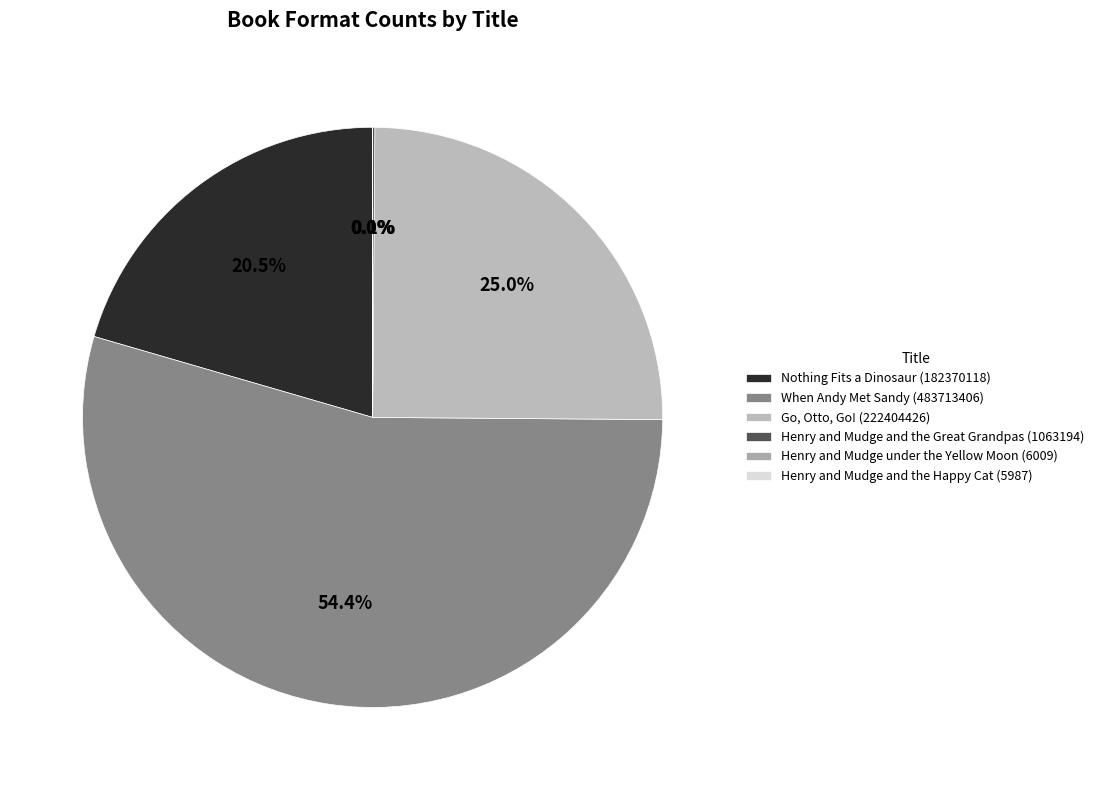

Rank the categories by value from lowest to highest.

Henry and Mudge and the Happy Cat, Henry and Mudge under the Yellow Moon, Henry and Mudge and the Great Grandpas, Nothing Fits a Dinosaur, Go, Otto, Go!, When Andy Met Sandy